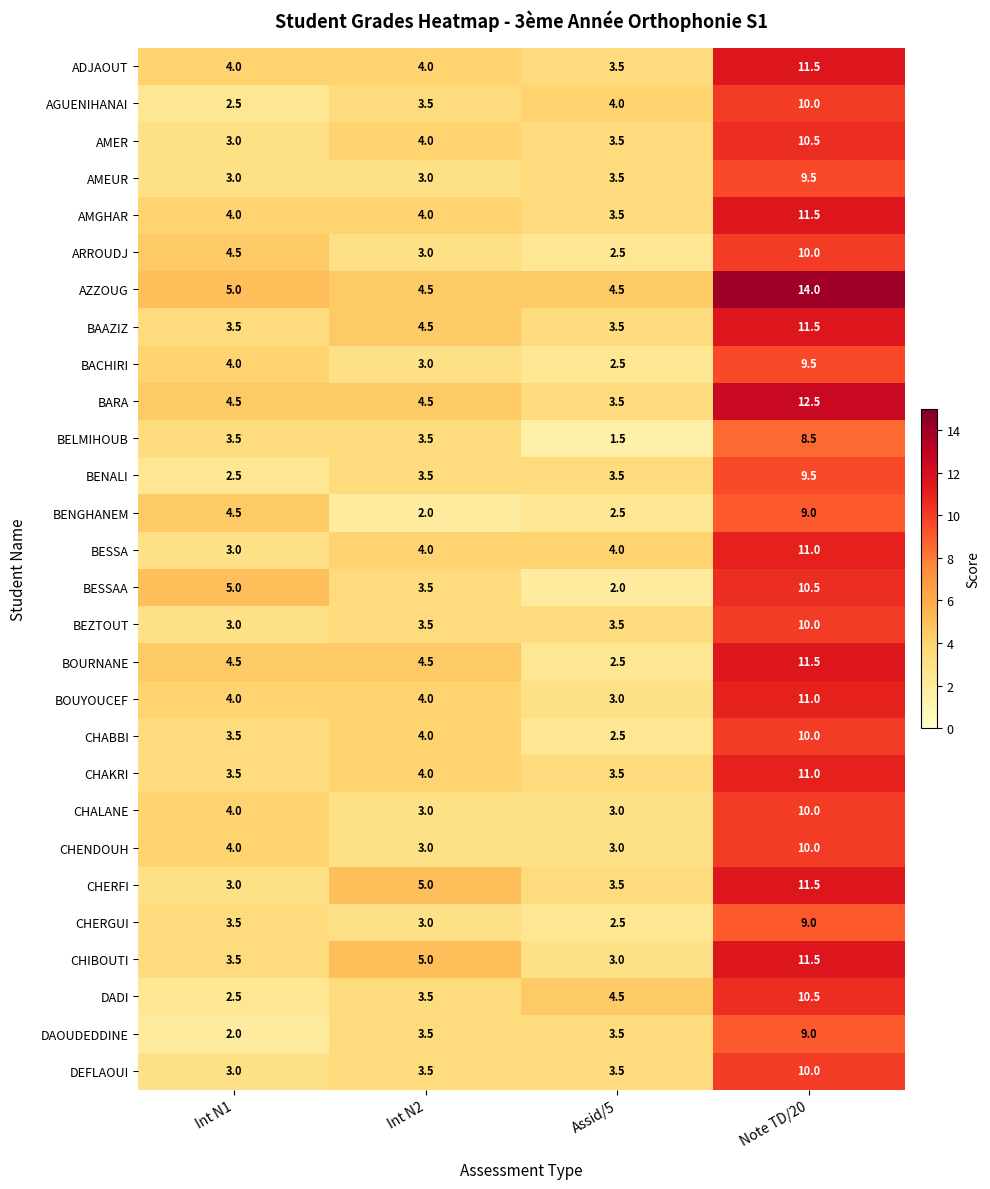

What is the difference between the maximum and minimum values in the BESSA series?

8.0